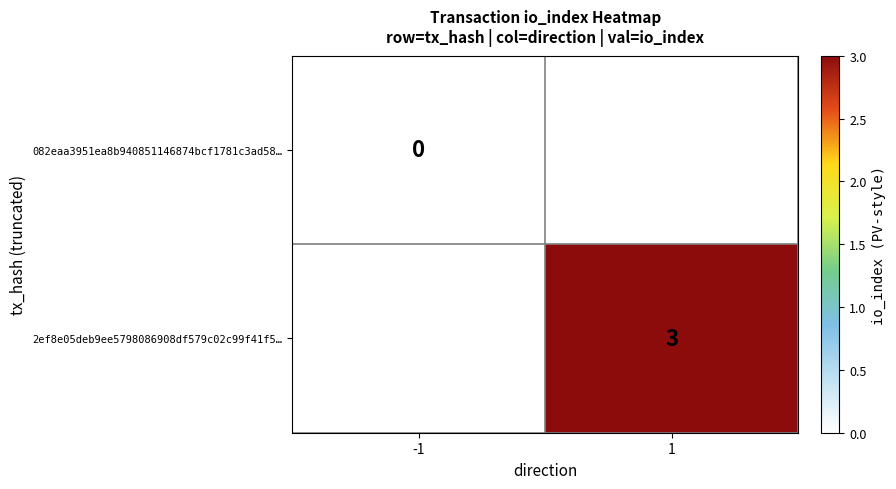

The value of 2ef8e05deb9ee5798086908df579c02c99f41f5… at 1 is 2. True or false?

False